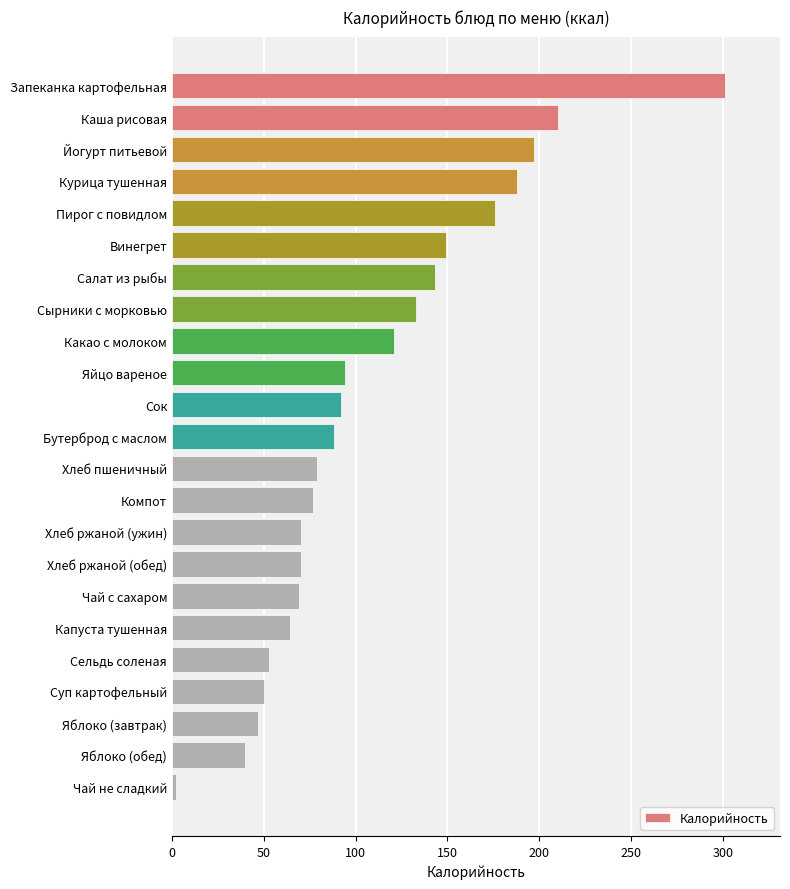

What is the ratio of the value at Винегрет to the value at Сок?

1.6